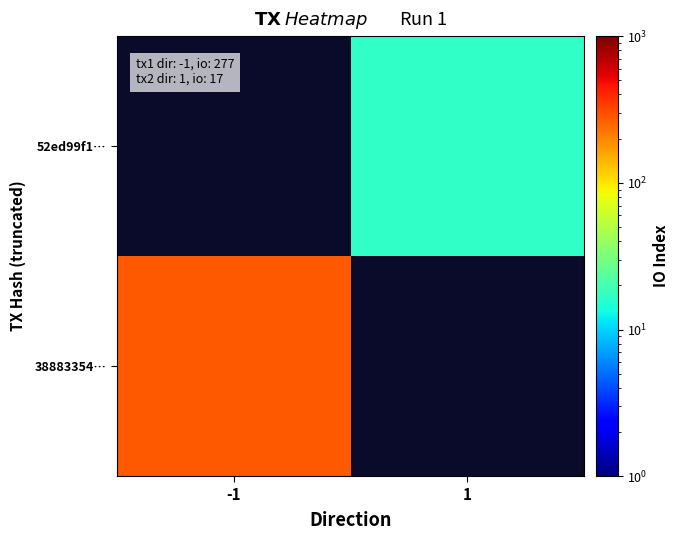

Is it true that 38883354… equals 277.0 at -1?

True